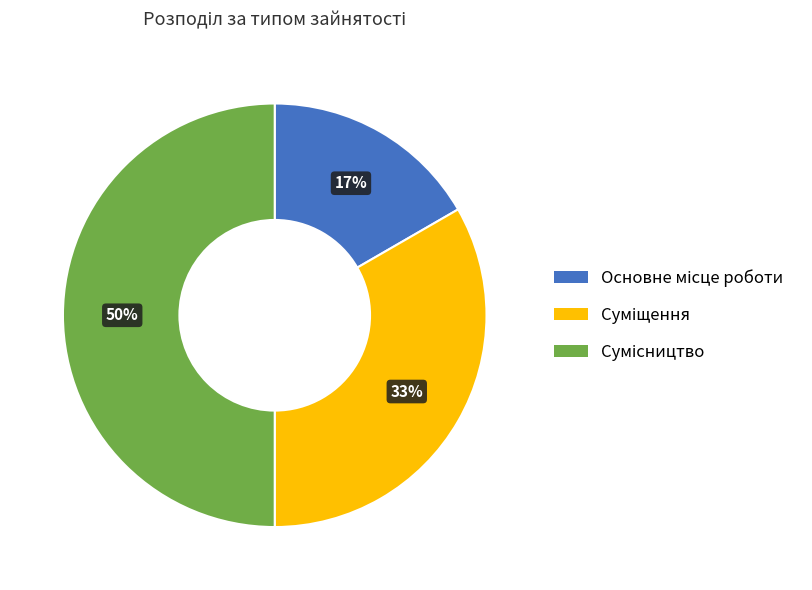

To the nearest percent, what is the average slice percentage?

33%